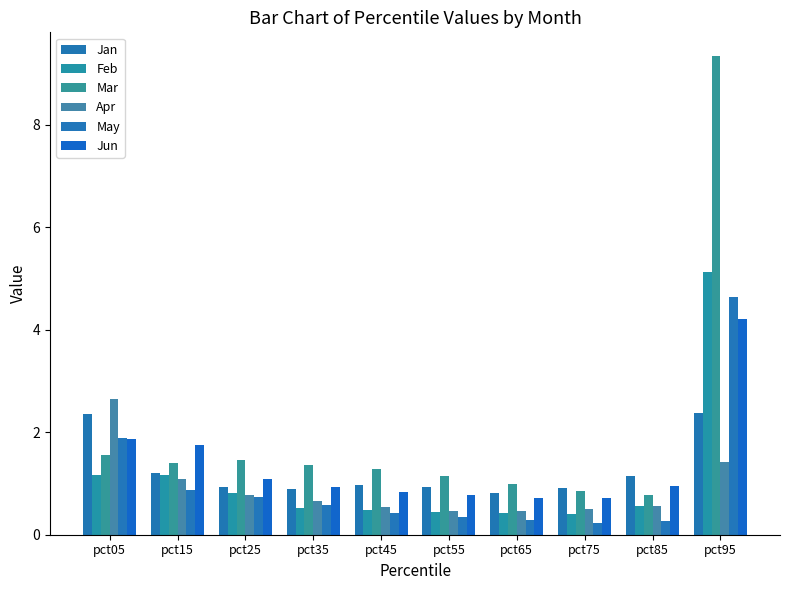

The value of Jan at pct85 is 1.5. True or false?

False